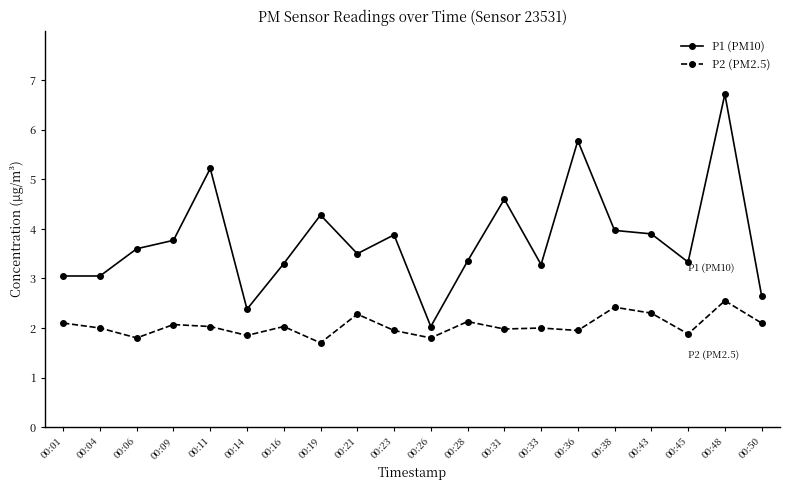

Rank the series by their maximum value, from lowest to highest.

P2 (PM2.5), P1 (PM10)